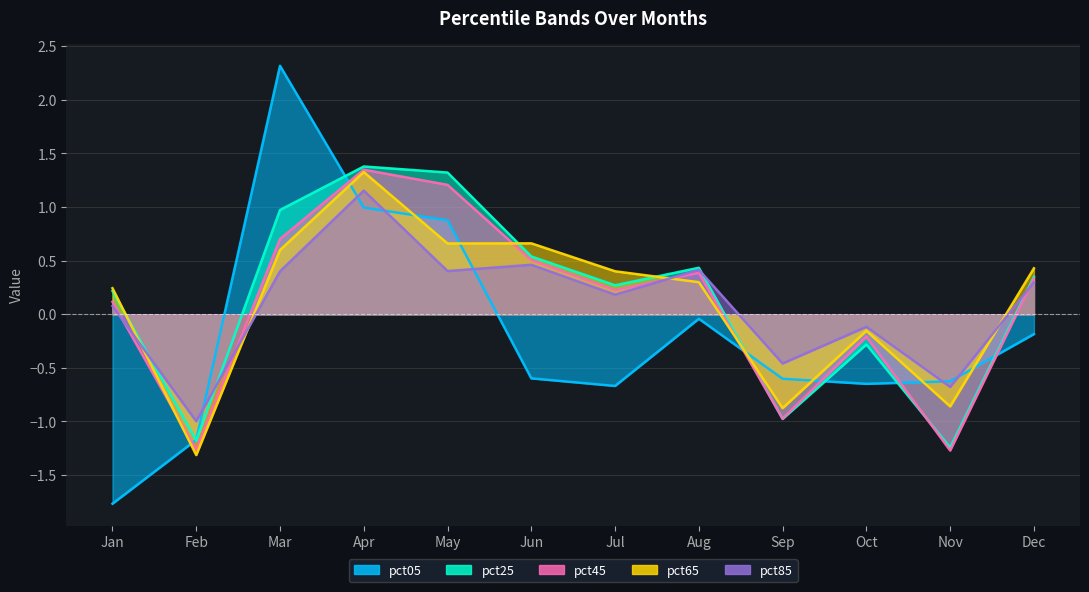

What is the total value across all series at Sep?

-3.9